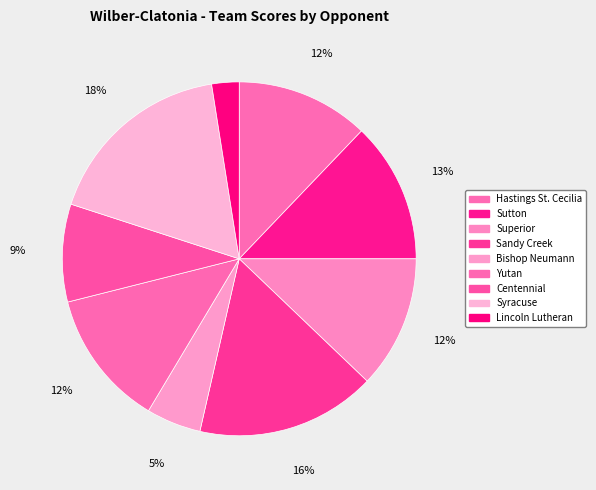

Which category has the smallest portion of the pie?

Lincoln Lutheran